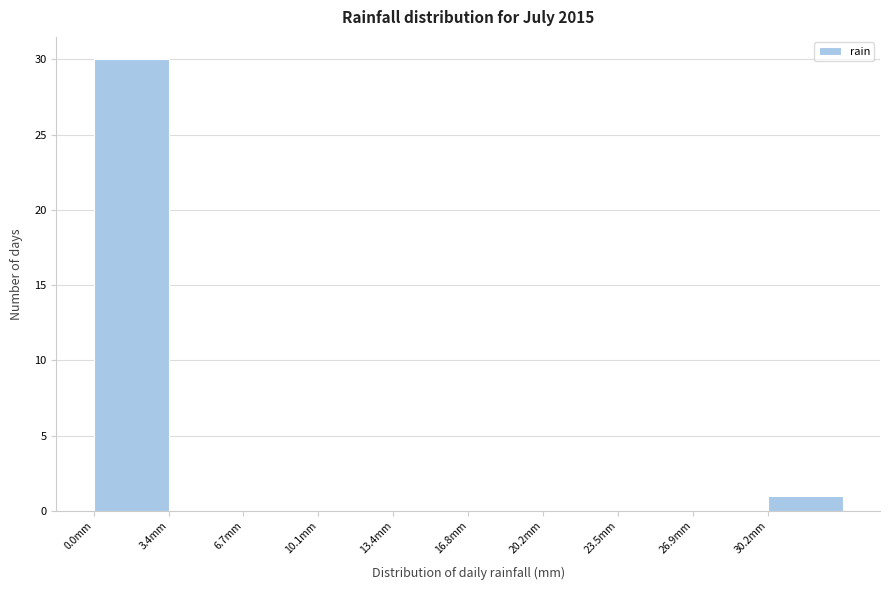

How tall is the bar that spans 0.0 to 3.5 on the x-axis? Neither the bar edges nor the heights are printed on the chart, so give them approximately, as read against the axes.

30